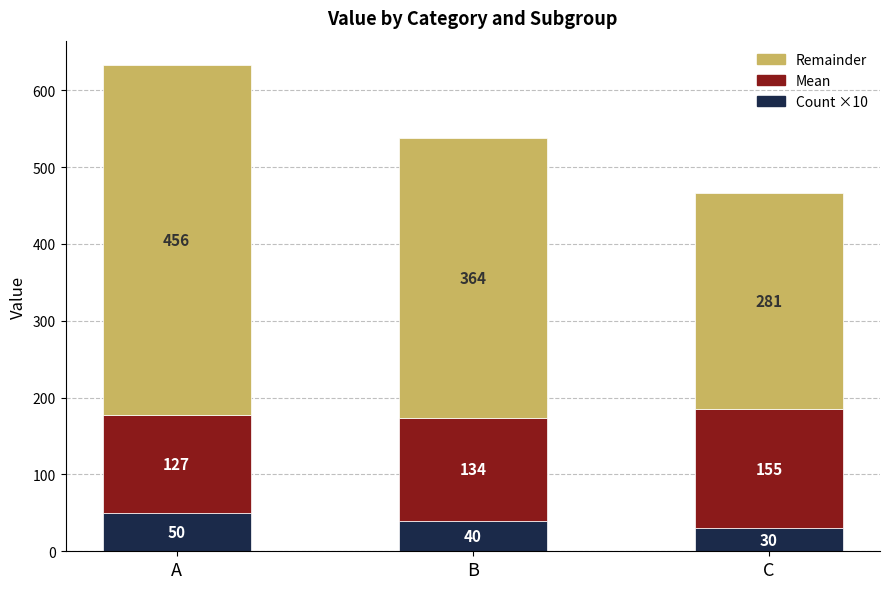

True or false: Count ×10 has a value of 30 at C.

True